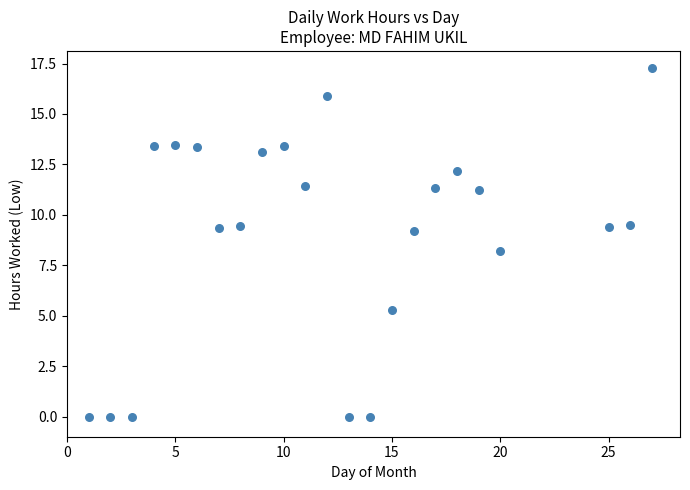

What Y value in the scatter plot is closest to 8?

8.2